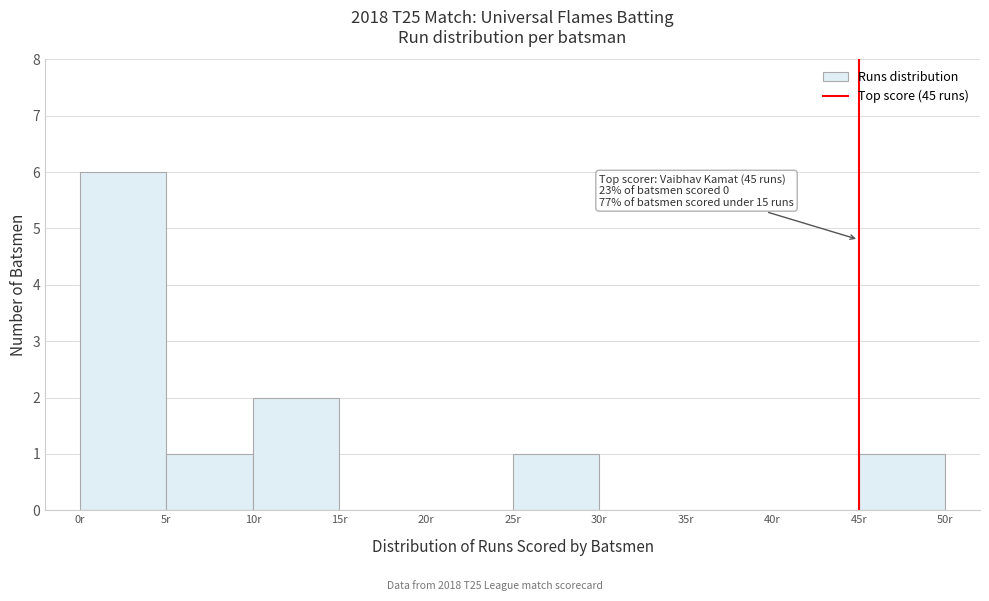

Which range on the x-axis has the tallest bar?

0 to 5